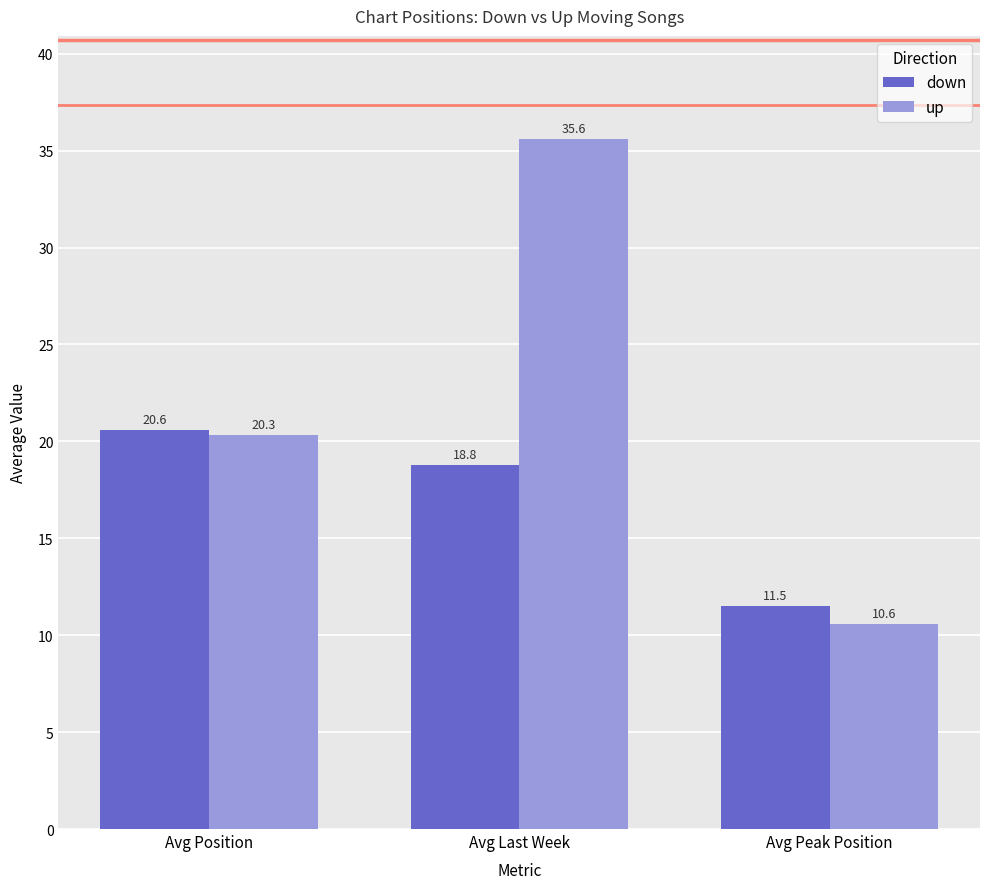

What is the difference between the highest and lowest values at Avg Peak Position?

0.9